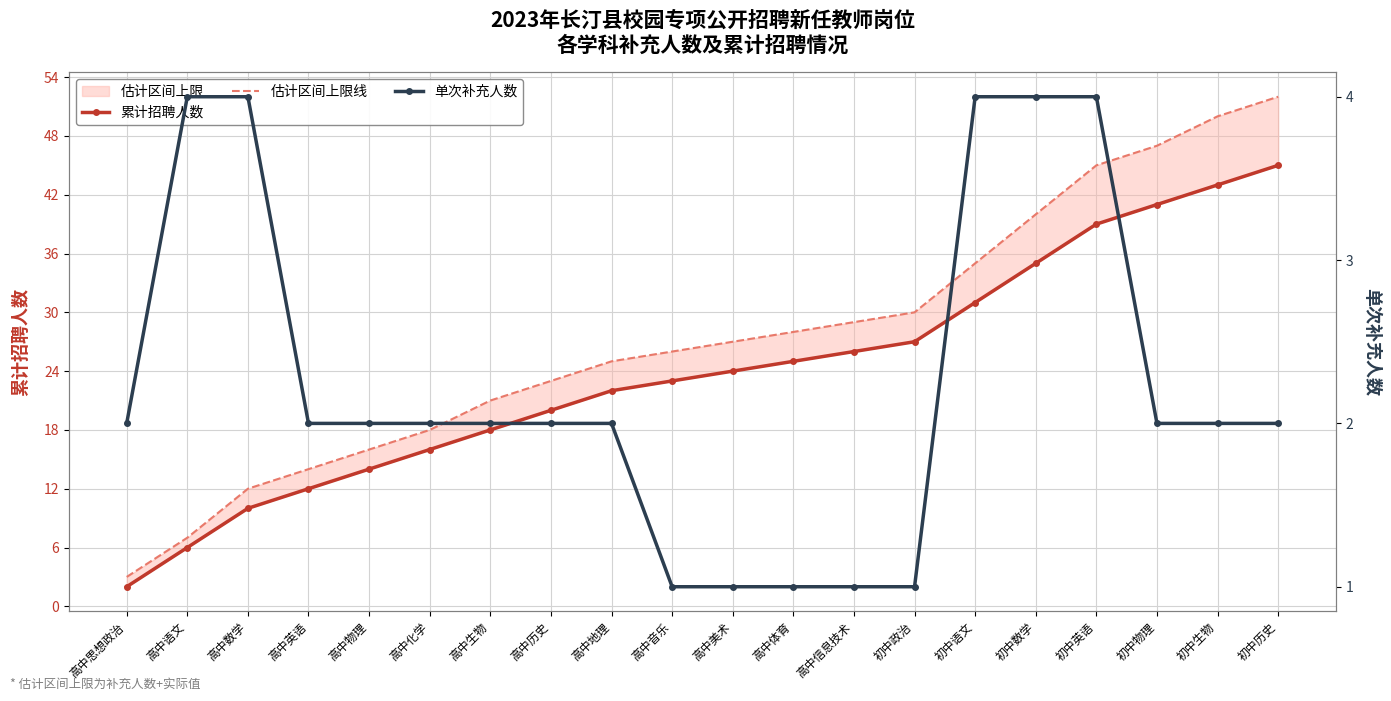

Between 高中化学 and 高中生物, which series saw the biggest shift?

估计区间上限线